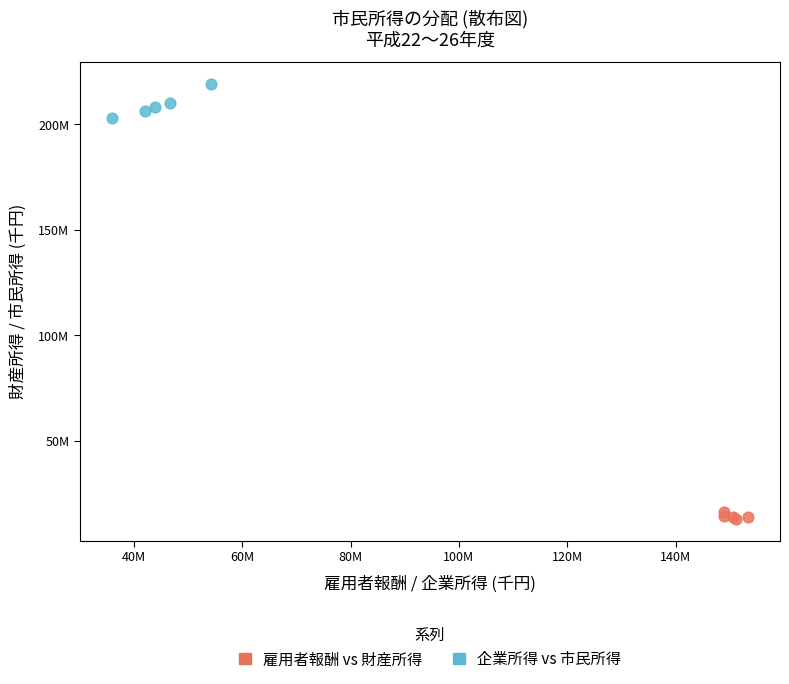

Which series contains the highest Y value?

企業所得 vs 市民所得